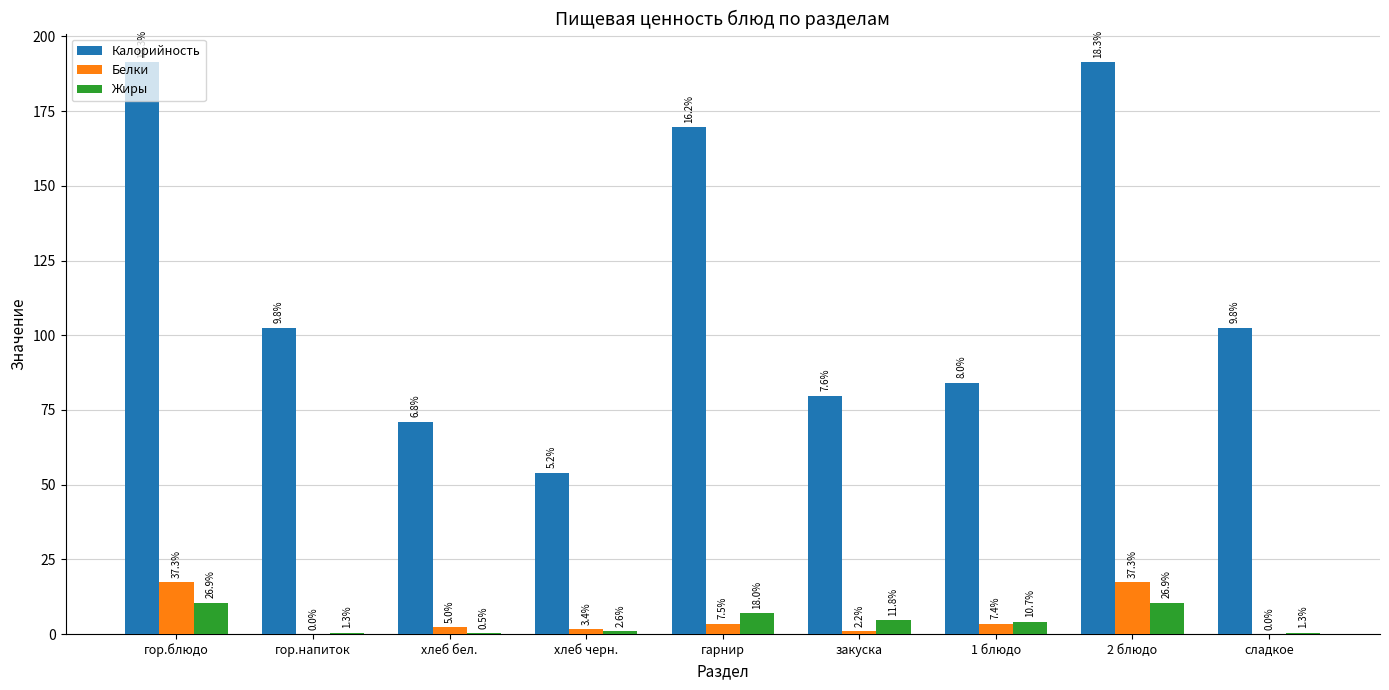

What are all the series names shown in the legend?

Калорийность, Белки, Жиры